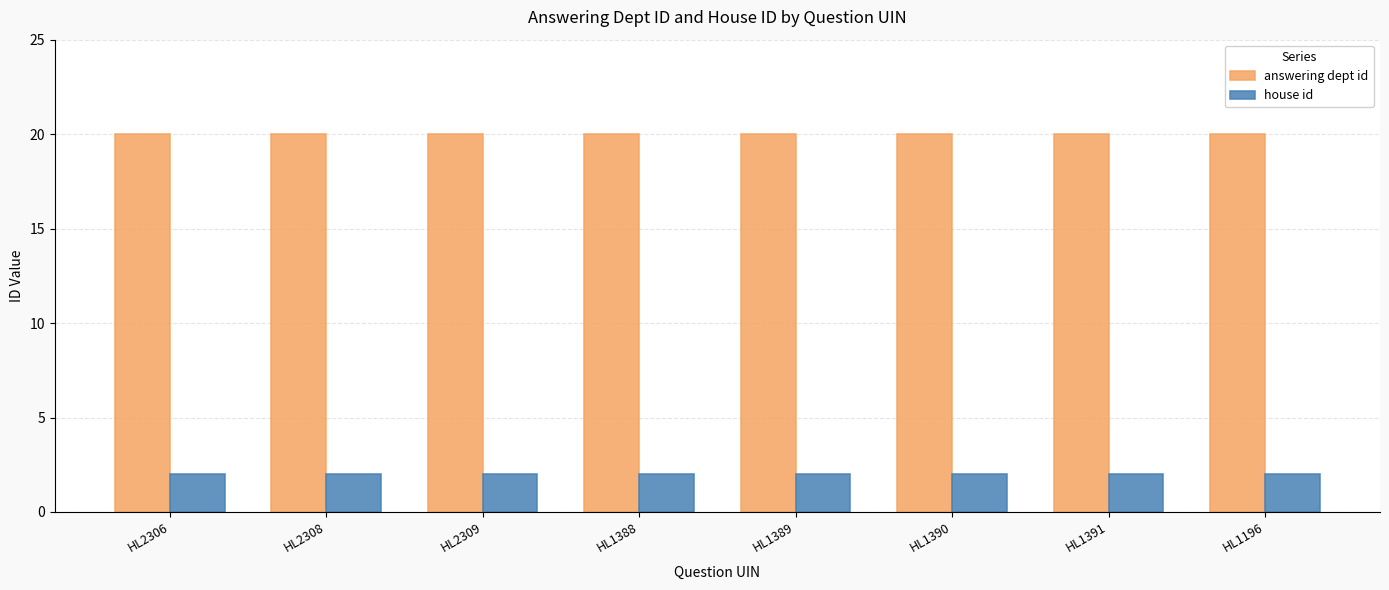

Reading left to right, list all the values displayed in this chart.

answering dept id: 20	20	20	20	20	20	20	20
house id: 2	2	2	2	2	2	2	2